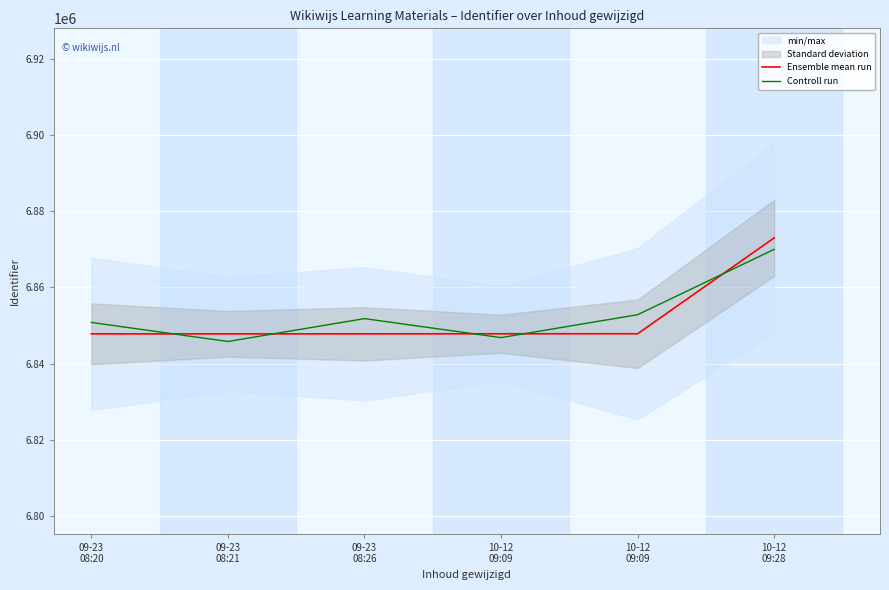

Which series ends up on top after the final intersection of Controll run and Ensemble mean run?

Ensemble mean run